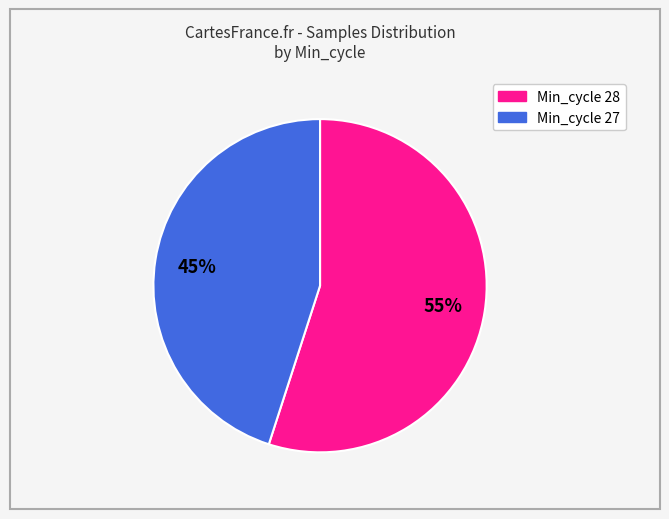

Count the number of slices in the pie.

2